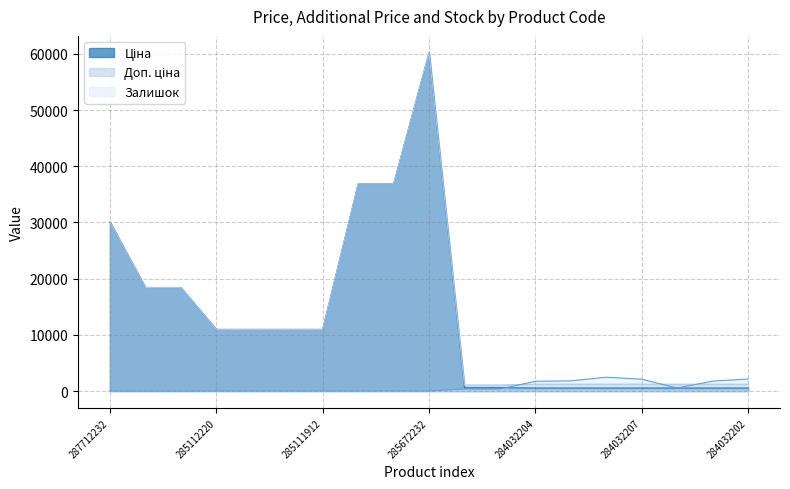

Where does the Ціна series first go above 10964?

287712232